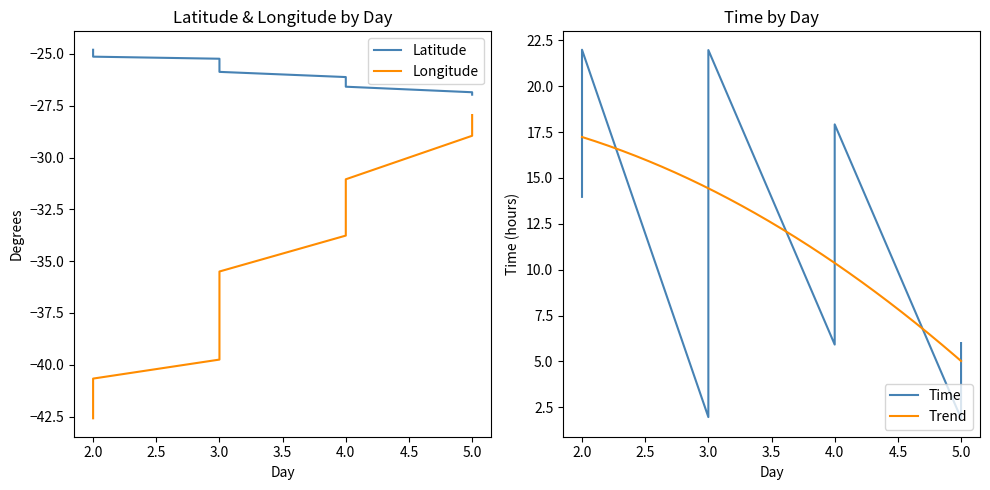

What is the average value of the Time series?

12.5